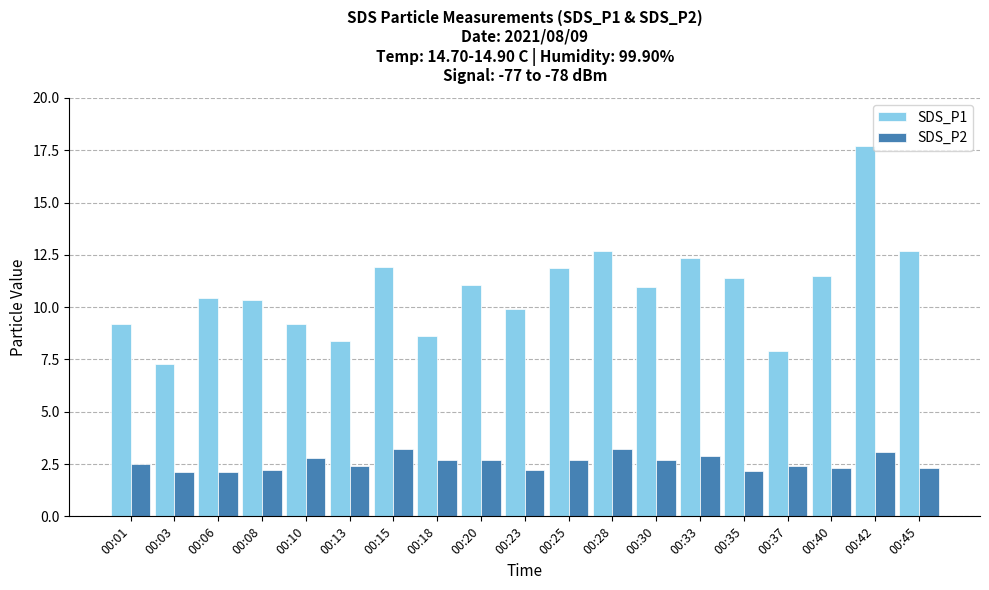

What value does the SDS_P1 series have at 00:23?

9.9